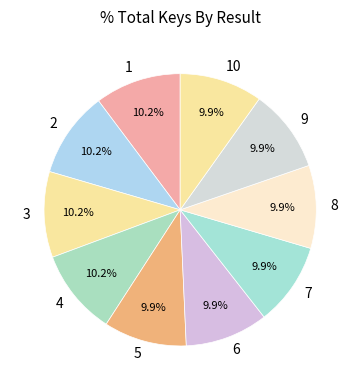

Is there a majority slice in this chart?

No